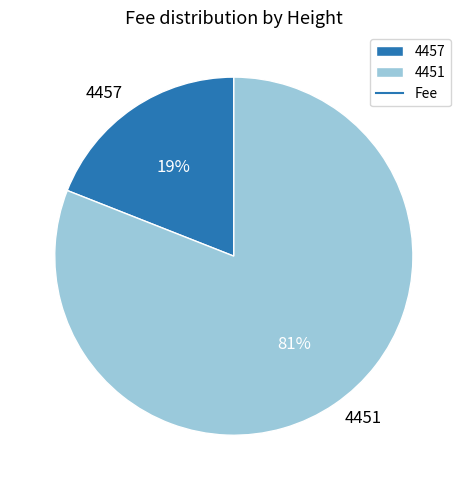

Which category has the biggest portion of the pie?

4451